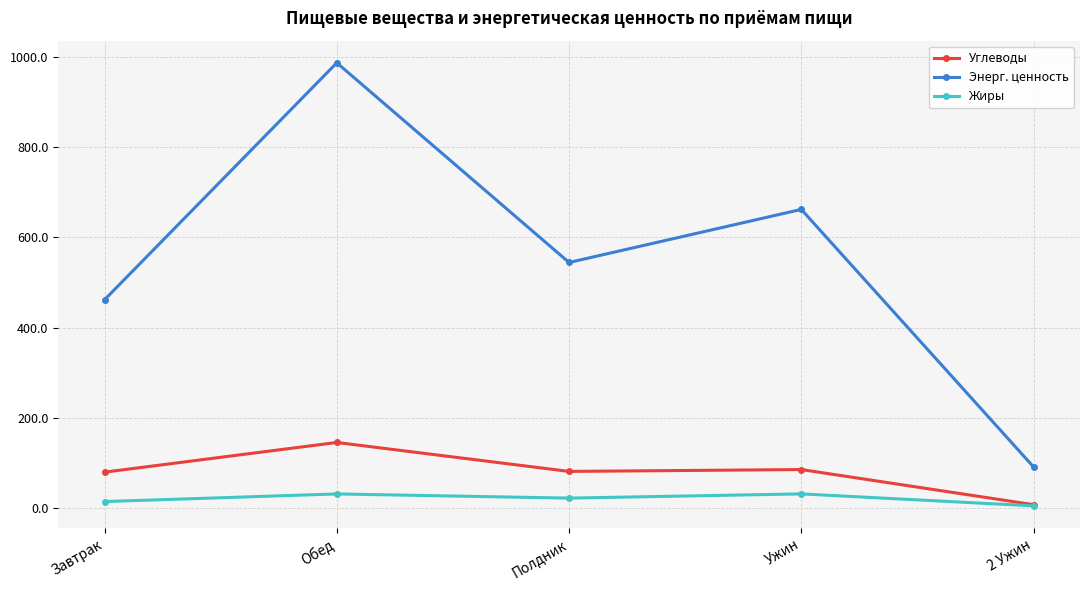

In Углеводы, how many points are higher than both neighbors (excluding endpoints)?

2